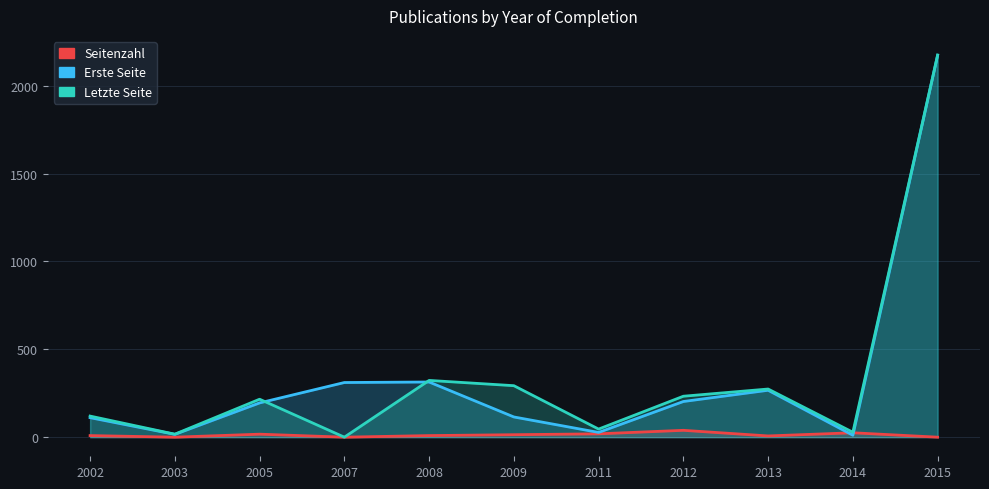

Which category has the lowest value in the Erste Seite series?

2014